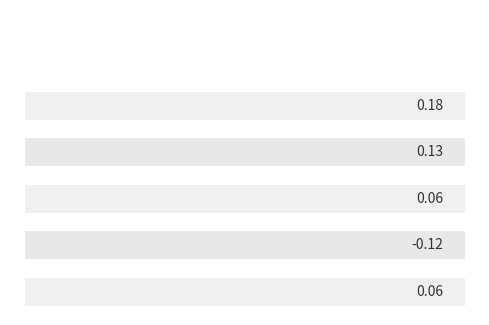

How many data points does each series have?

5